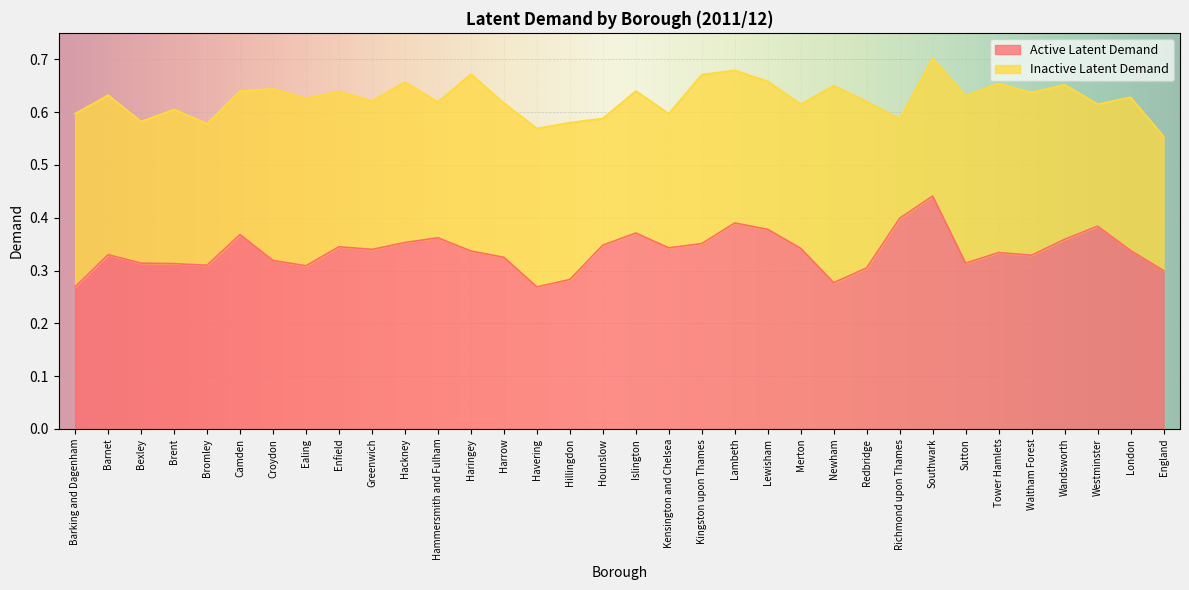

List the labels in order of value, smallest first.

Barking and Dagenham, Havering, Newham, Hillingdon, England, Redbridge, Ealing, Bromley, Brent, Bexley, Sutton, Croydon, Harrow, Waltham Forest, Barnet, Tower Hamlets, Haringey, London, Greenwich, Merton, Kensington and Chelsea, Enfield, Hounslow, Kingston upon Thames, Hackney, Wandsworth, Hammersmith and Fulham, Camden, Islington, Lewisham, Westminster, Lambeth, Richmond upon Thames, Southwark